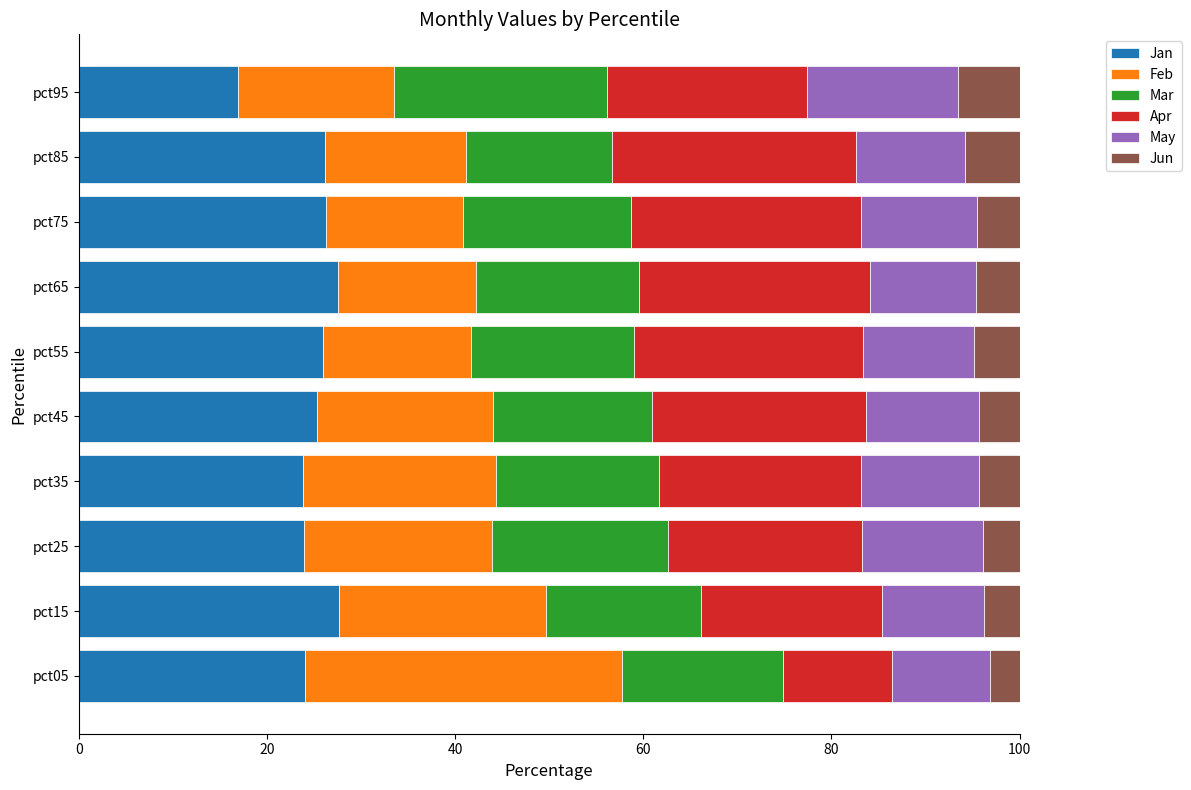

What is the total value across all series at pct15?

100.0